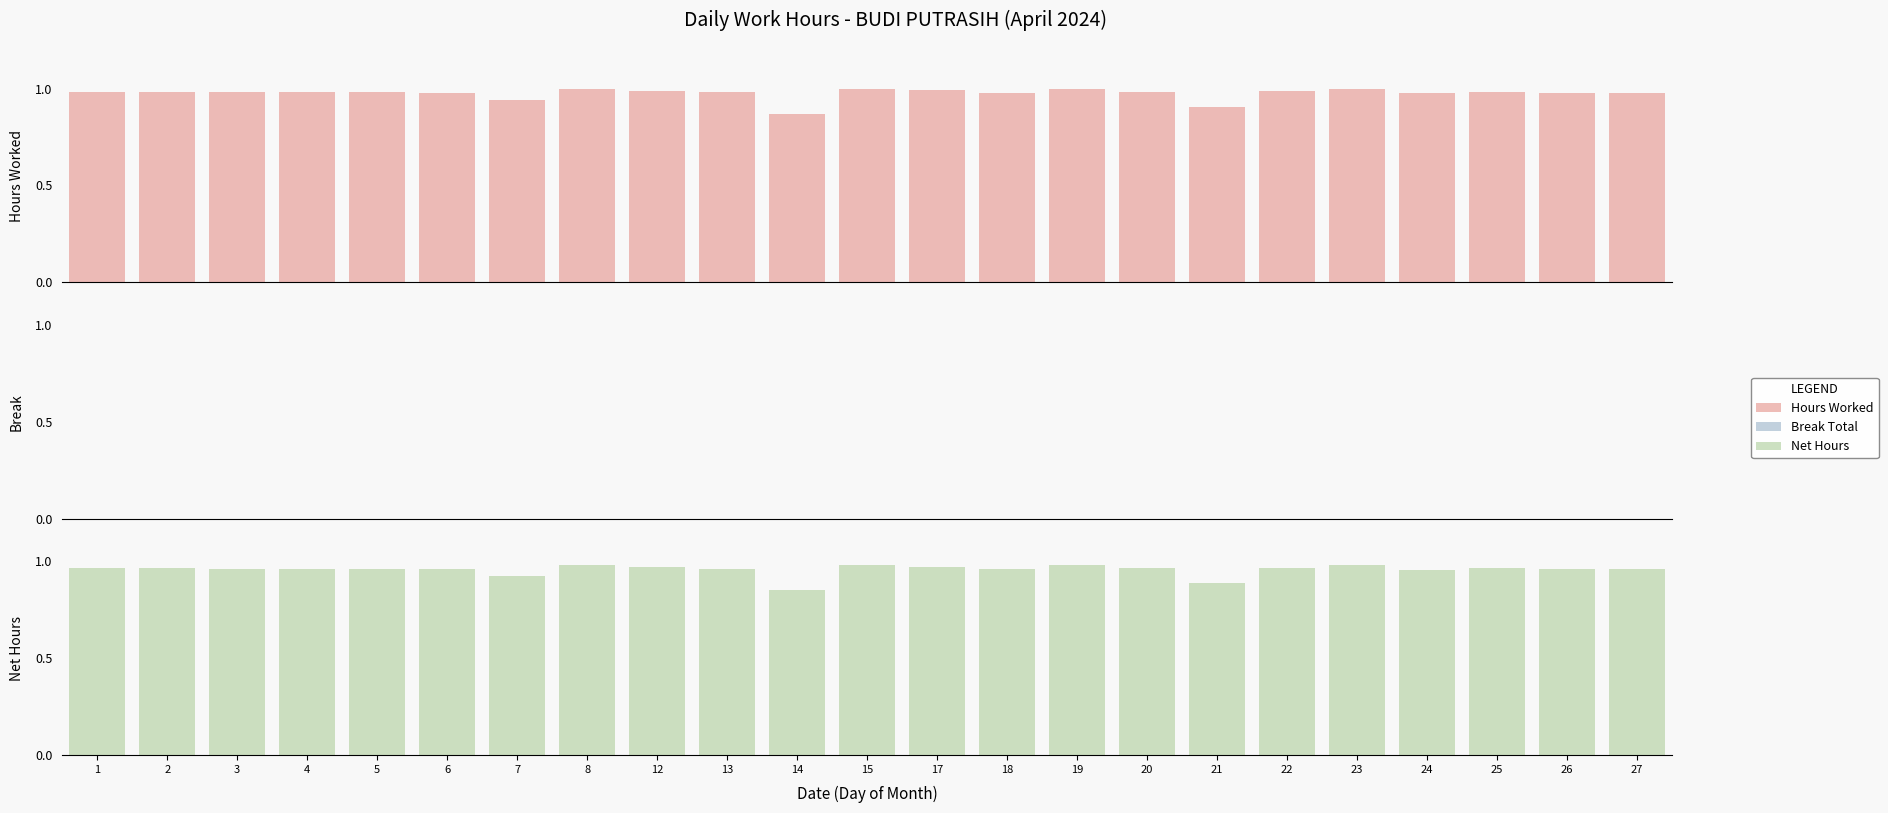

Rank the series by their maximum value, from highest to lowest.

Hours Worked, Net Hours, Break